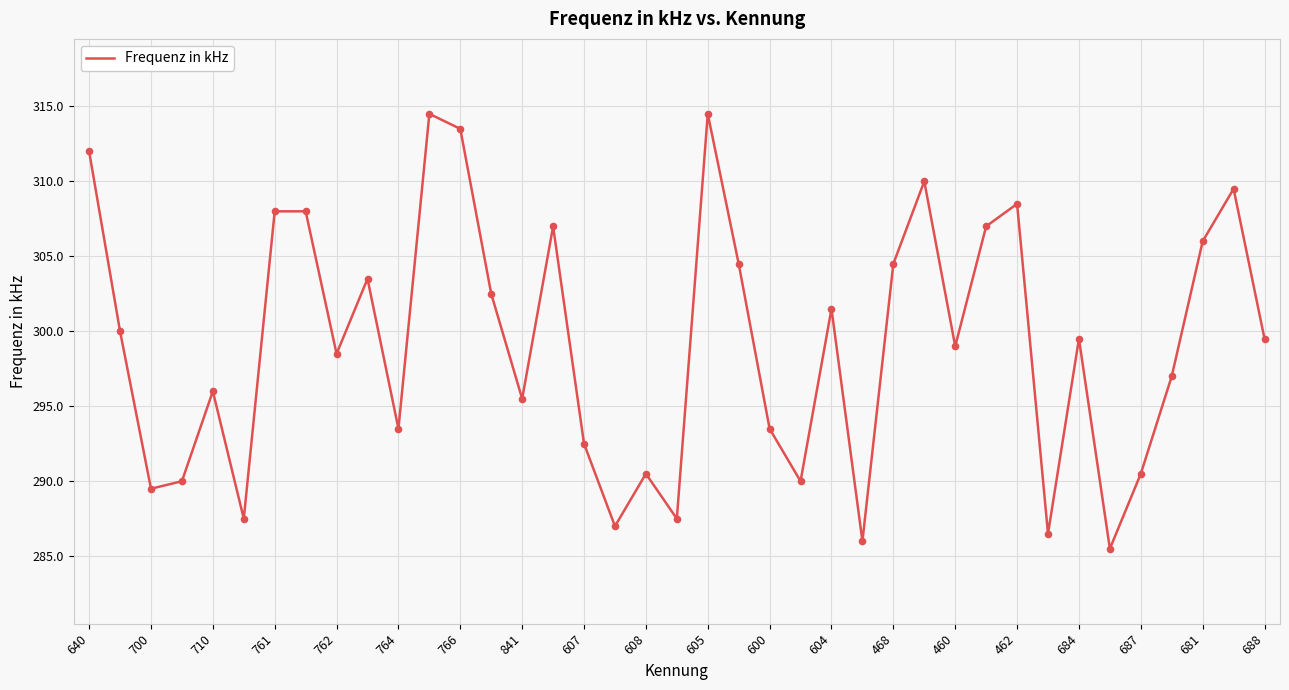

What is the smallest value displayed?

285.5